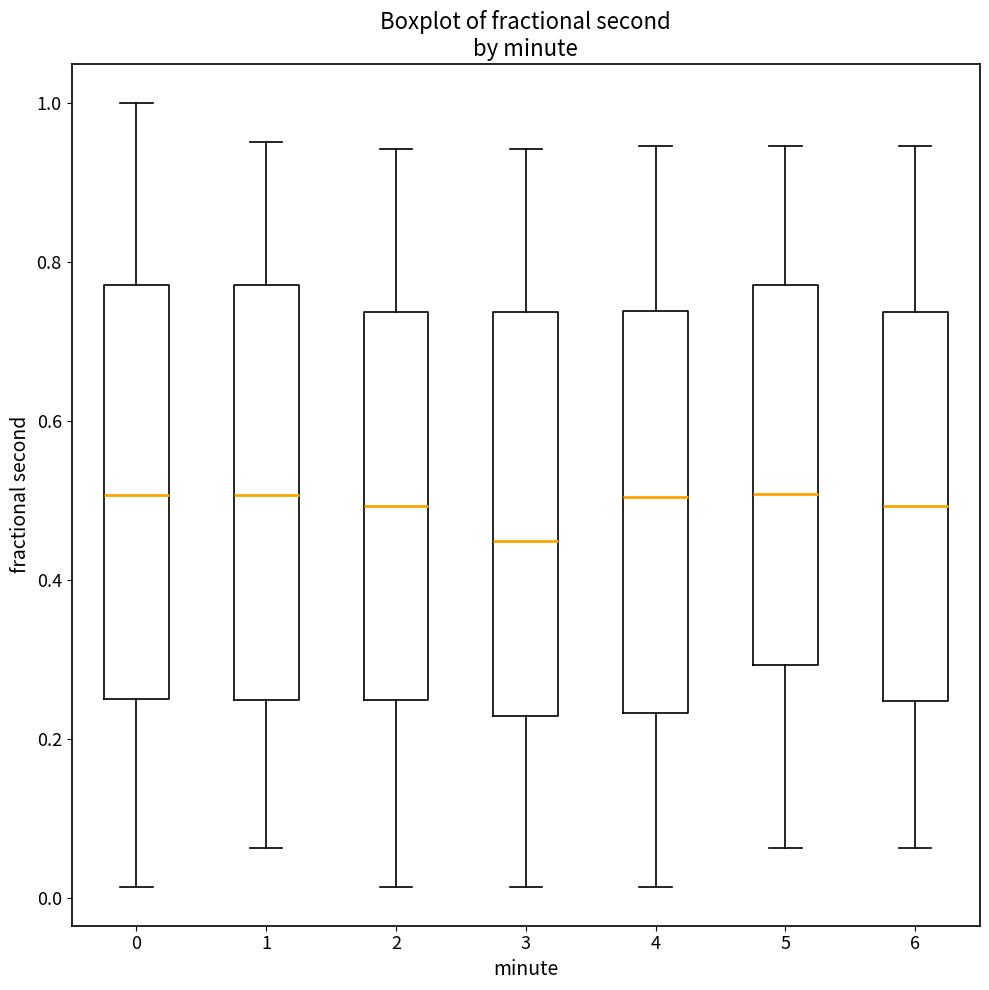

Reading left to right, read every box against the y-axis: the position of its median line, the range the box covers, and the ends of its whiskers. The values are not printed on the chart, so give them approximately, as read against the axis.

0: median 0.50, box 0.24 to 0.78, whiskers 0.02 to 1.00
1: median 0.50, box 0.24 to 0.78, whiskers 0.06 to 0.96
2: median 0.50, box 0.24 to 0.74, whiskers 0.02 to 0.94
3: median 0.44, box 0.22 to 0.74, whiskers 0.02 to 0.94
4: median 0.50, box 0.24 to 0.74, whiskers 0.02 to 0.94
5: median 0.50, box 0.30 to 0.78, whiskers 0.06 to 0.94
6: median 0.50, box 0.24 to 0.74, whiskers 0.06 to 0.94